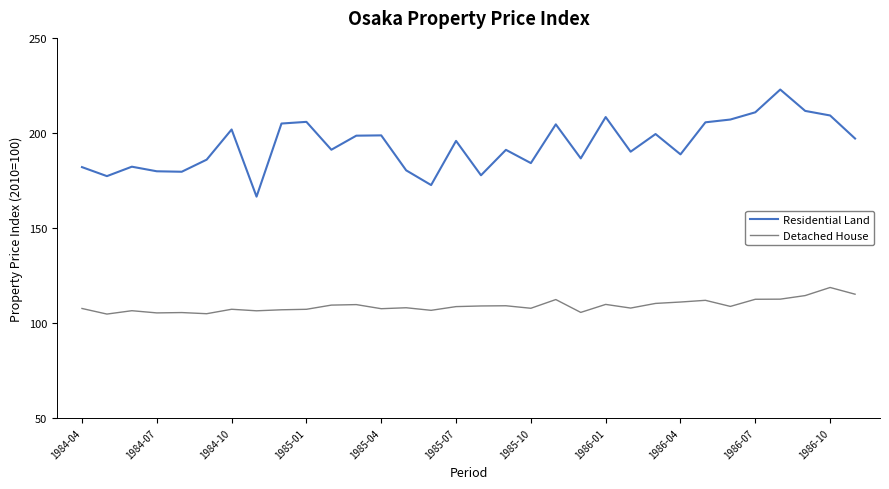

Is this an area chart (filled region under the line)?

No